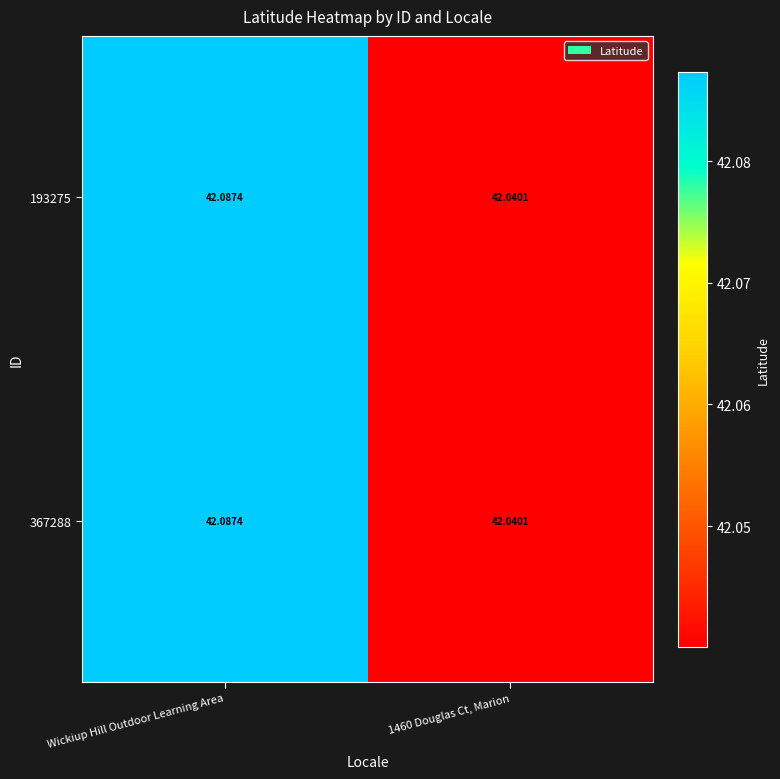

Which category has the highest value across all series?

Wickiup Hill Outdoor Learning Area